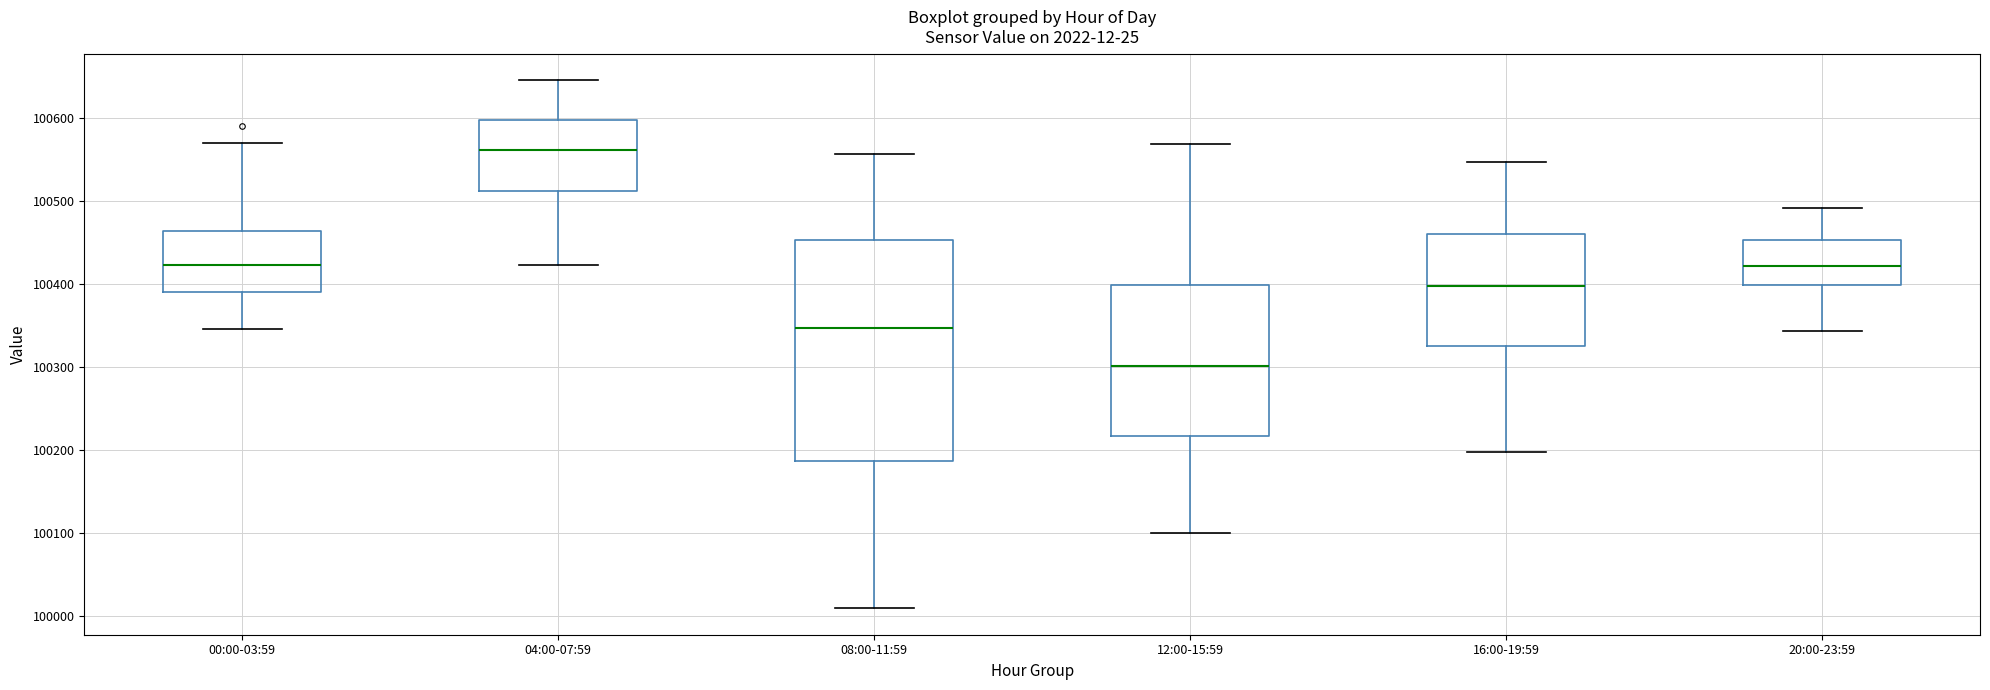

Reading left to right, transcribe this box plot: for each box, give where its median line is, the range the box spans, and where its two whiskers end, as read against the y-axis. The values are not printed on the chart, so give them approximately, as read against the axis.

00:00-03:59: median 100420, box 100390 to 100460, whiskers 100350 to 100570
04:00-07:59: median 100560, box 100510 to 100600, whiskers 100420 to 100650
08:00-11:59: median 100350, box 100190 to 100450, whiskers 100010 to 100560
12:00-15:59: median 100300, box 100220 to 100400, whiskers 100100 to 100570
16:00-19:59: median 100400, box 100330 to 100460, whiskers 100200 to 100550
20:00-23:59: median 100420, box 100400 to 100450, whiskers 100340 to 100490